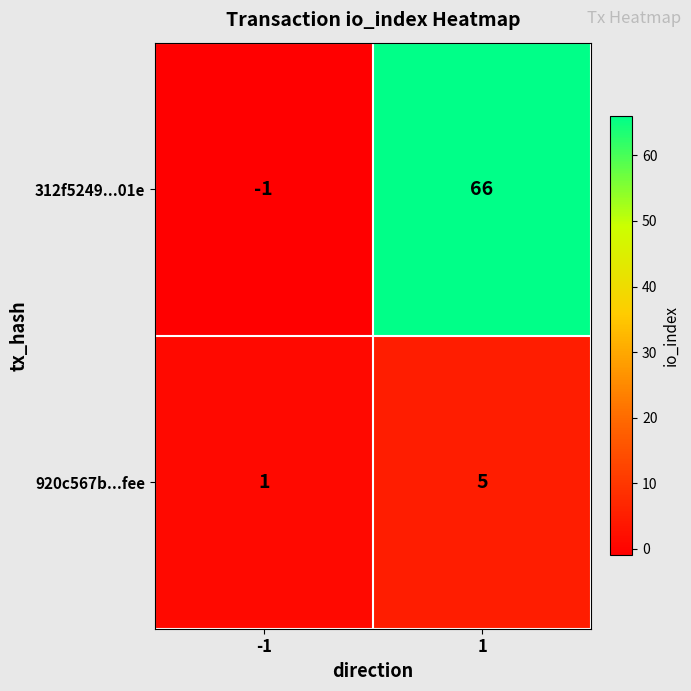

How many values in 312f5249...01e are below zero?

1